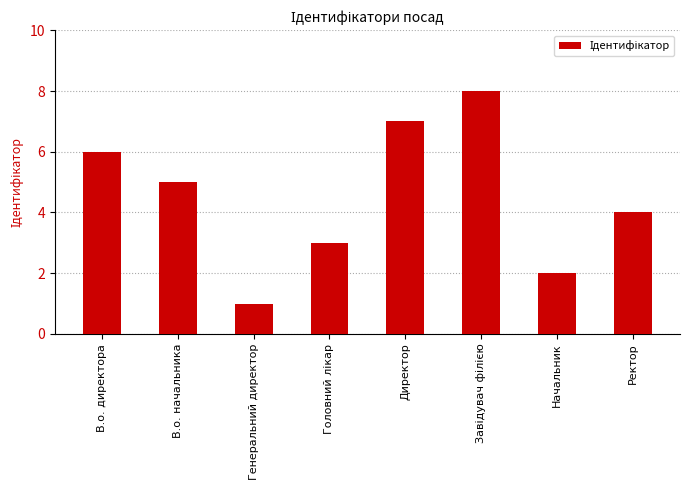

How many bars are there in total?

8